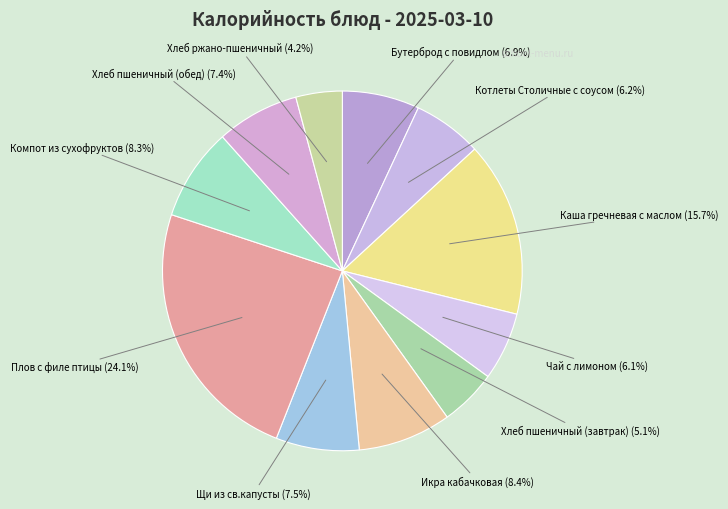

What percentage is the Компот из сухофруктов slice, to the nearest percent?

8%